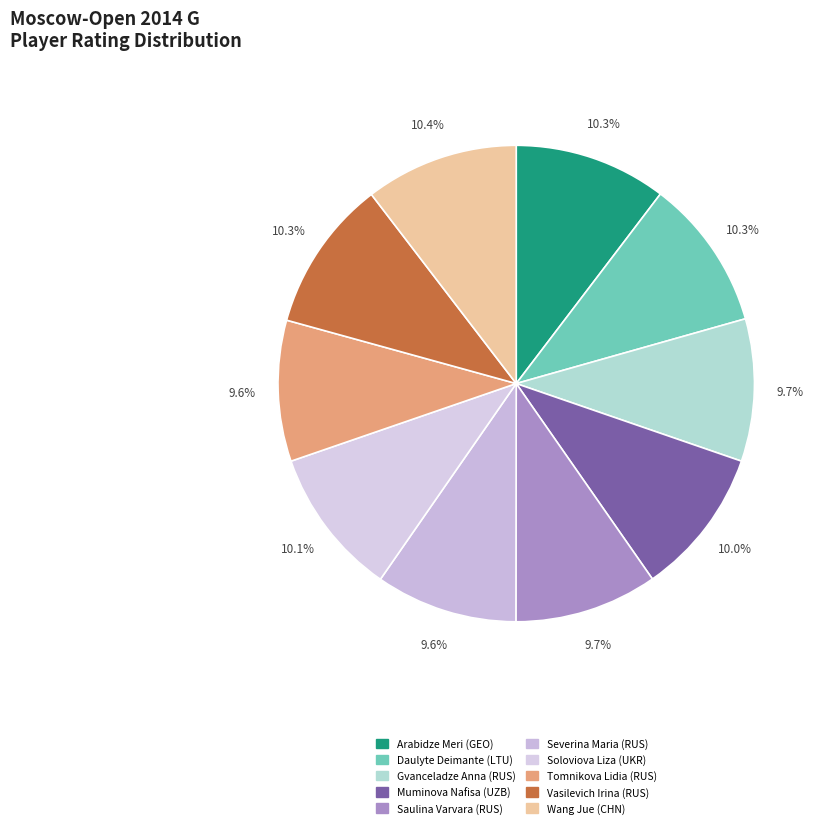

What percentage is the Tomnikova Lidia (RUS) slice, to the nearest percent?

10%